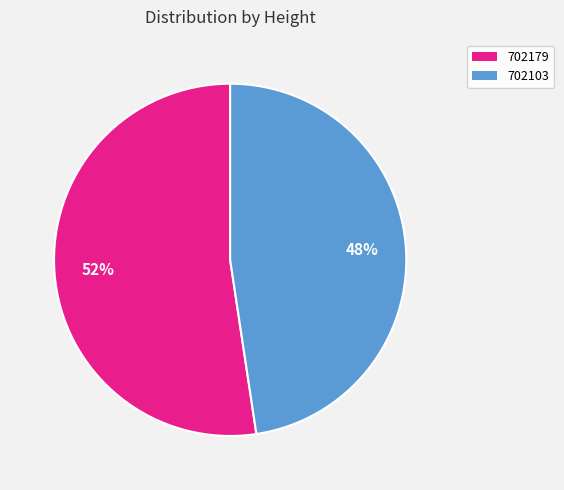

What is the smallest slice in the pie chart?

702103